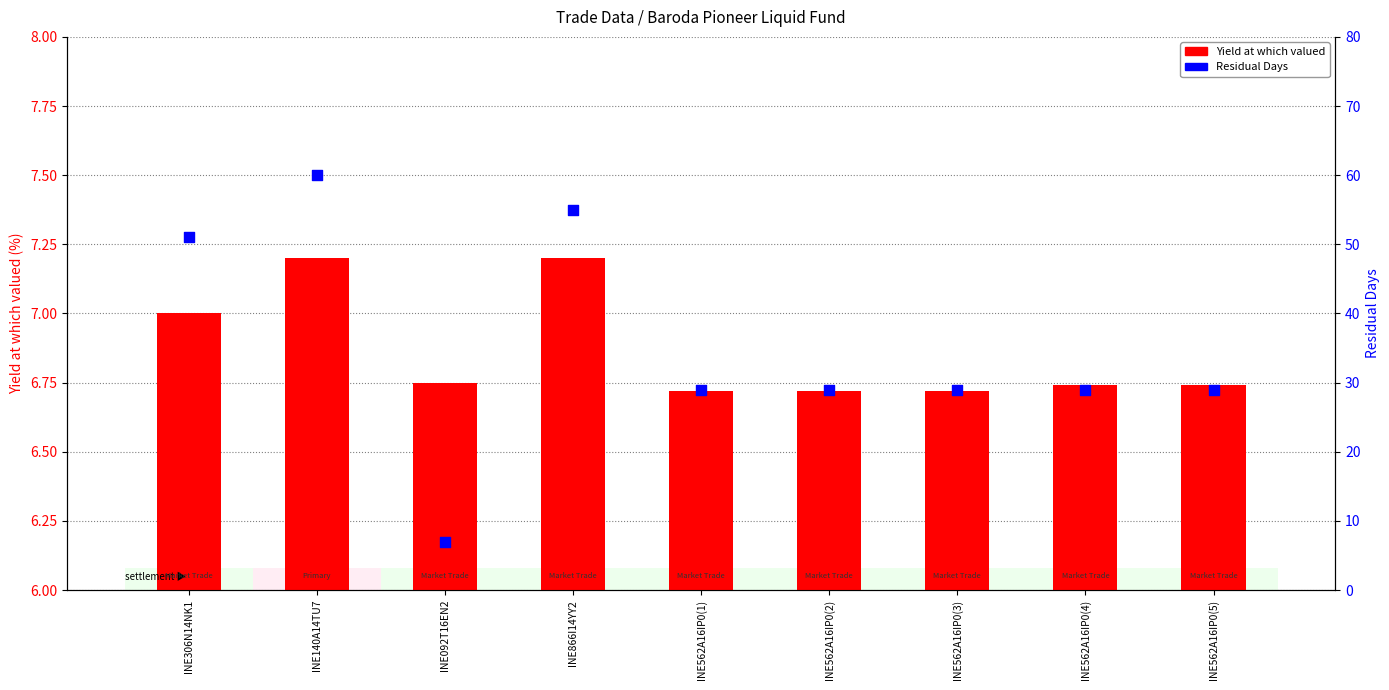

Which series reaches the minimum Y coordinate?

Yield at which valued